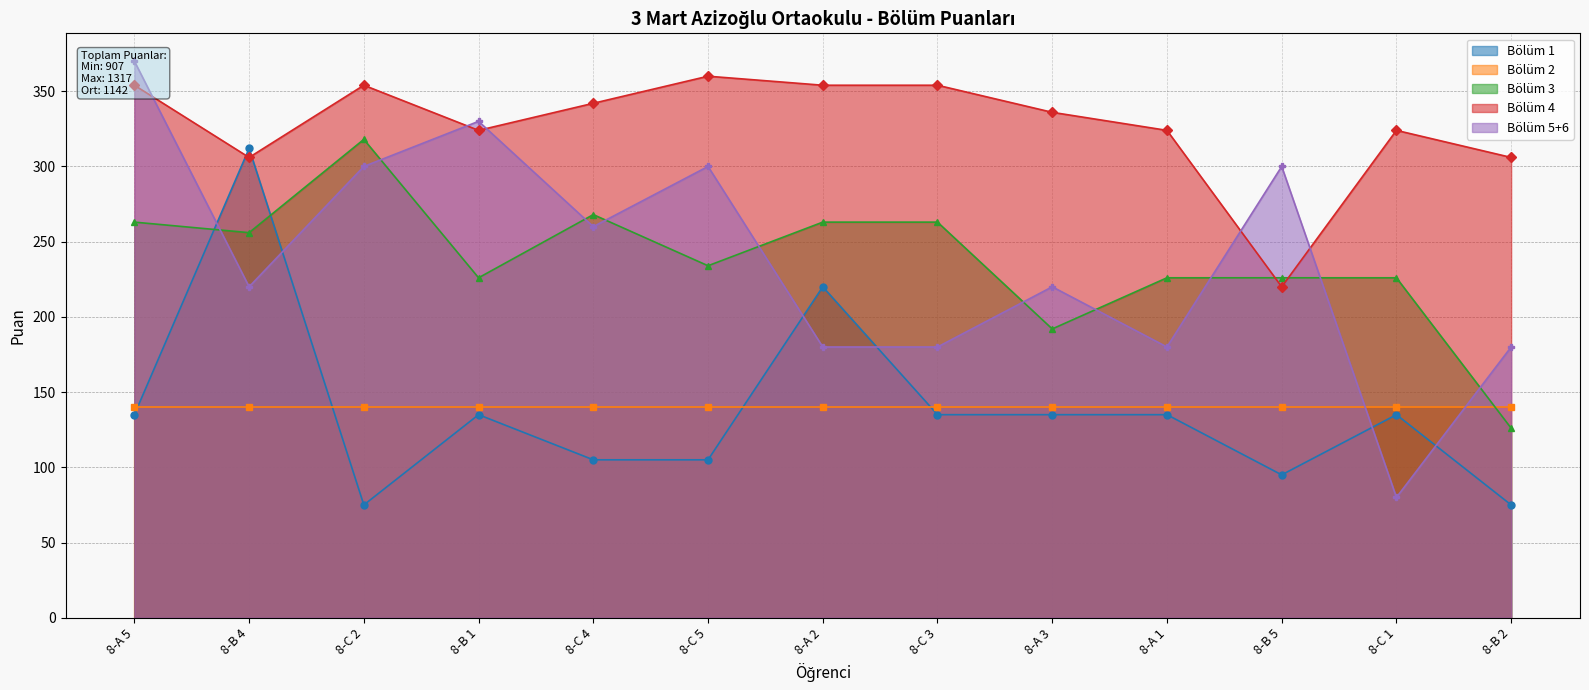

The value of Renkli Kareler at 8-B 4 is 220. True or false?

True